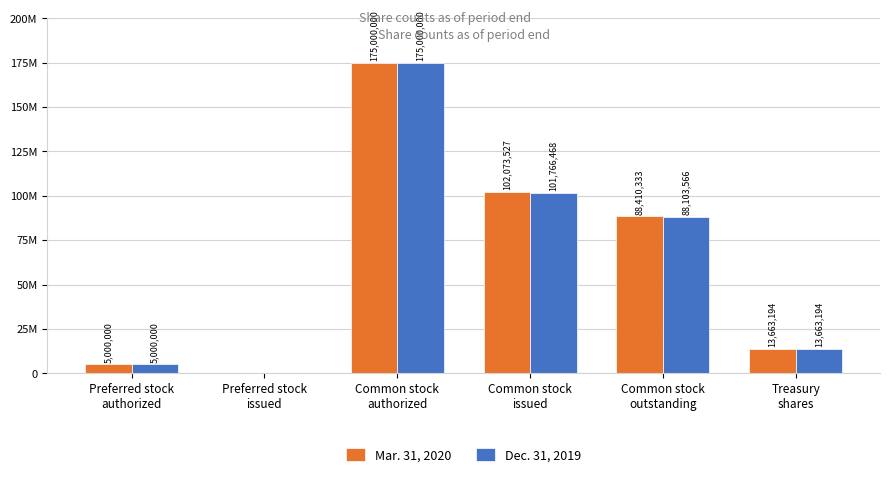

What are all the series names shown in the legend?

Mar. 31, 2020, Dec. 31, 2019